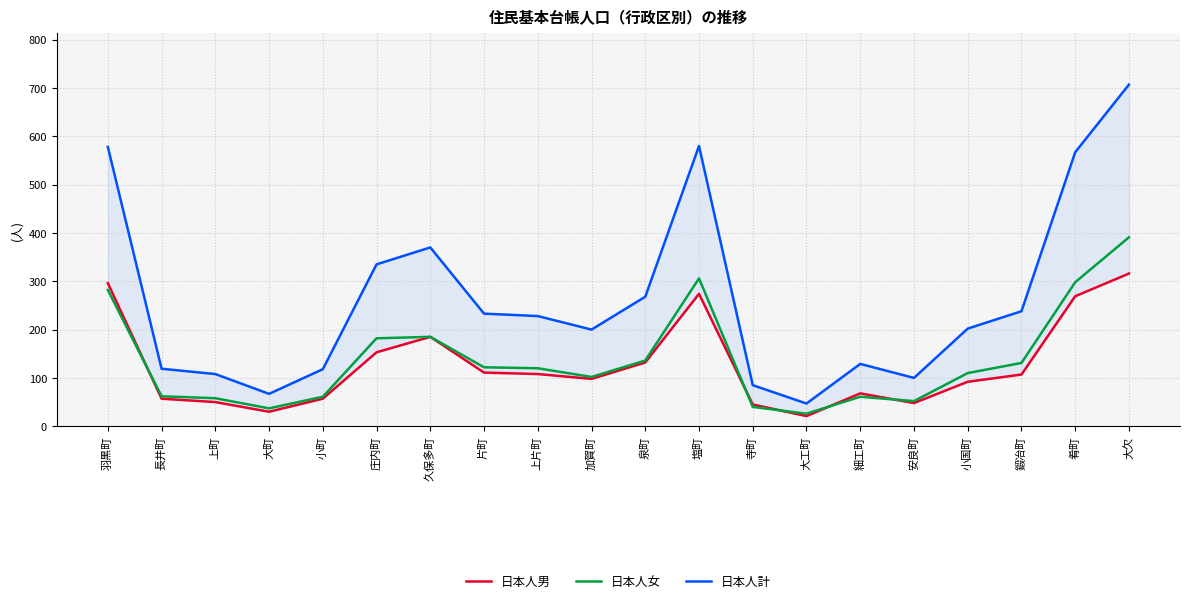

Does the chart display data point markers on the line(s)?

No